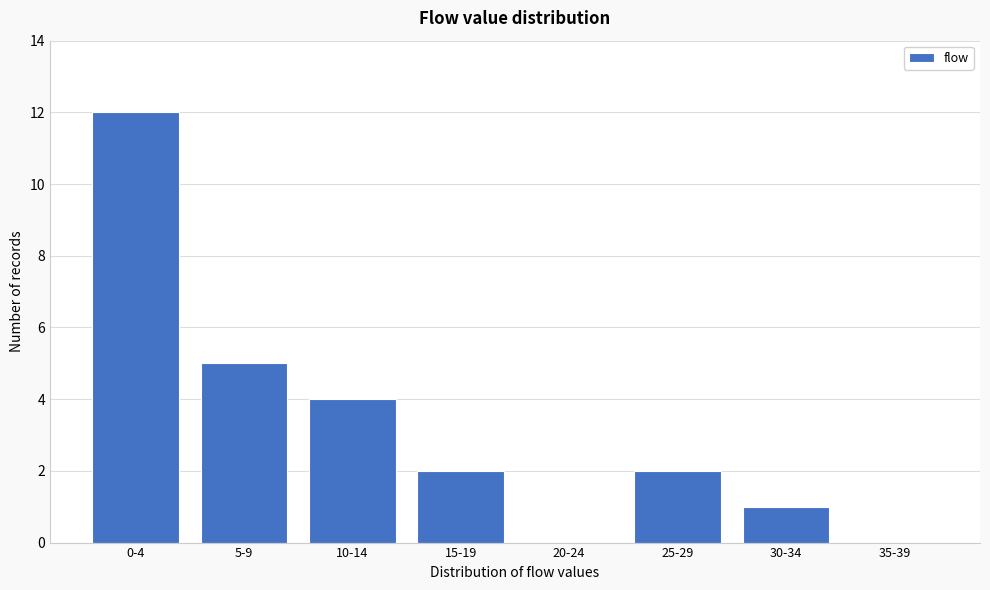

Reading right to left, what are all the values shown in this chart?

35-39=0	30-34=1	25-29=2	20-24=0	15-19=2	10-14=4	5-9=5	0-4=12